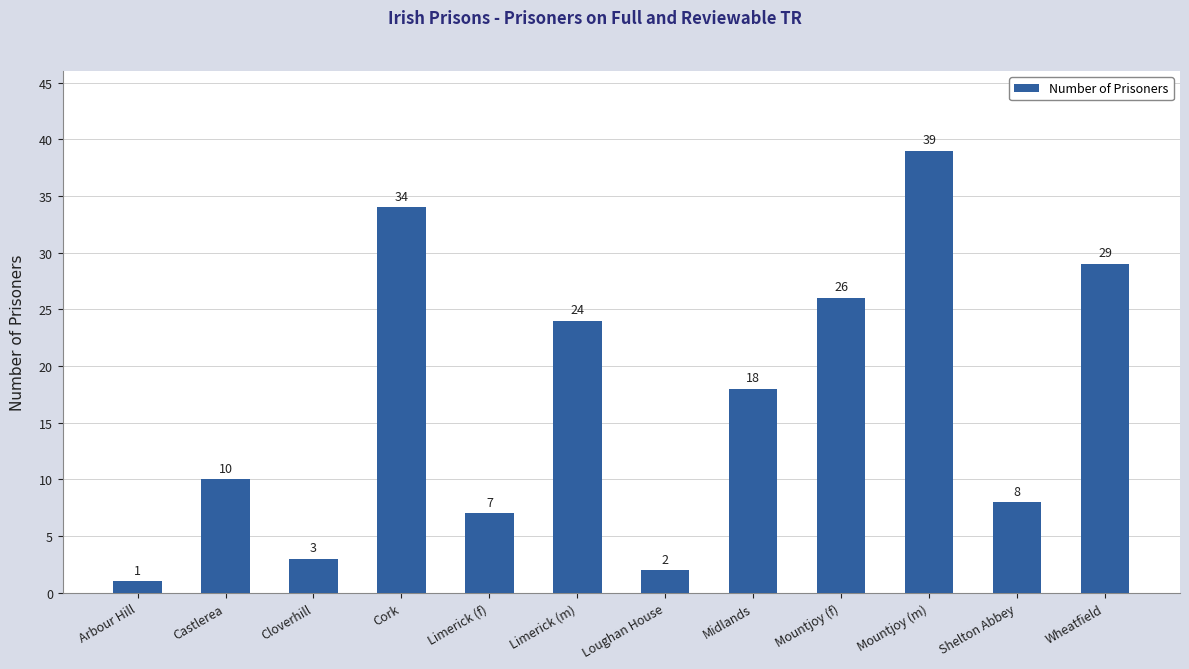

Reading left to right, extract all data points from this chart.

Arbour Hill=1	Castlerea=10	Cloverhill=3	Cork=34	Limerick (f)=7	Limerick (m)=24	Loughan House=2	Midlands=18	Mountjoy (f)=26	Mountjoy (m)=39	Shelton Abbey=8	Wheatfield=29